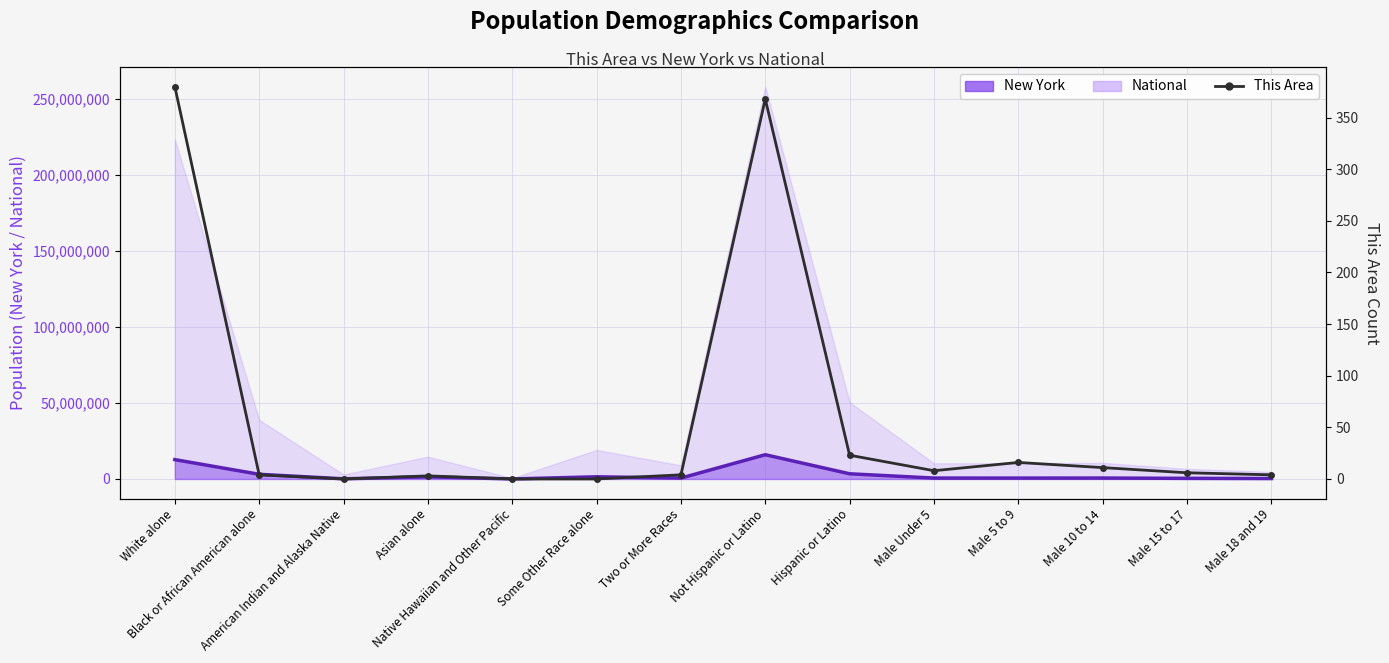

How many lines are shown in the chart?

1